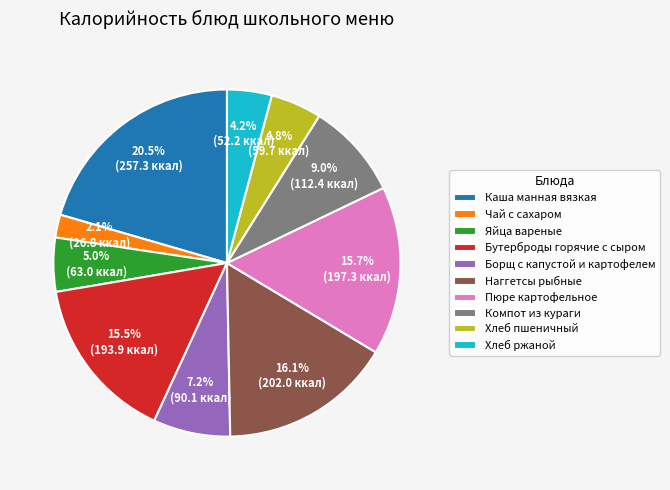

How many slices are in this pie chart?

10